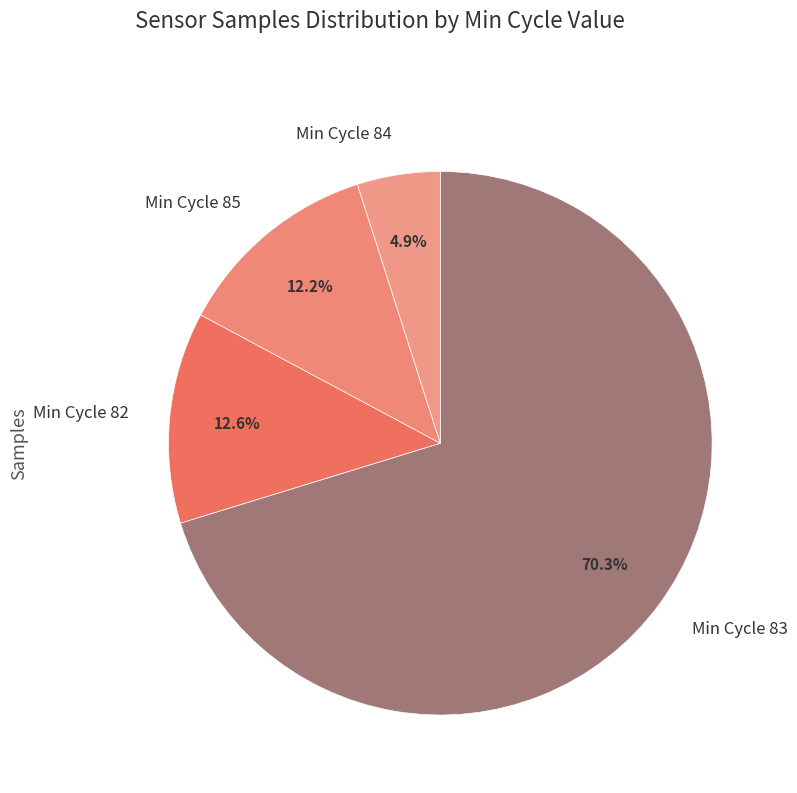

Count the number of slices in the pie.

4